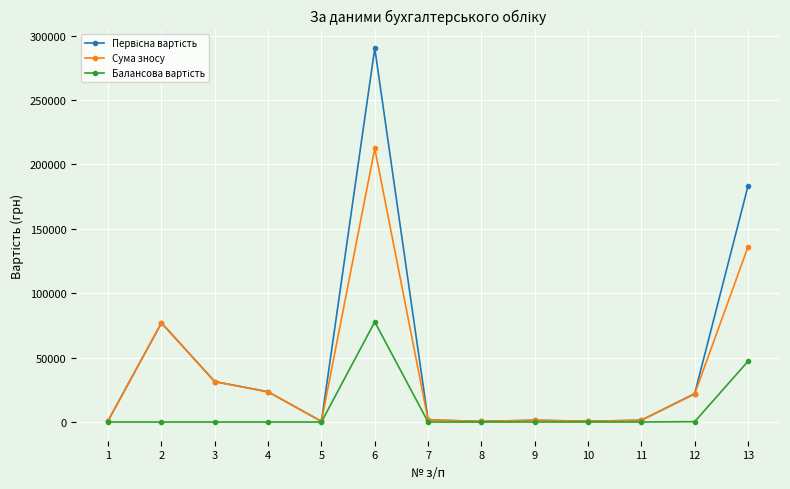

At which category does Сума зносу reach its first local peak?

2